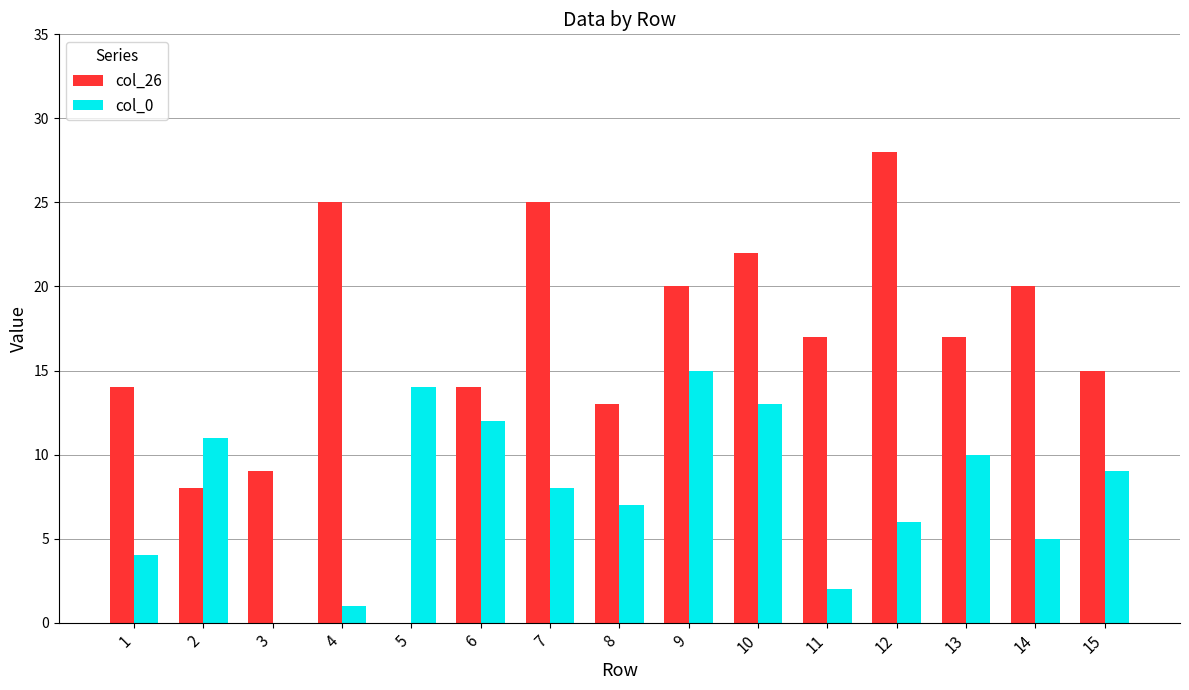

What is the sum of all col_26 values?

247